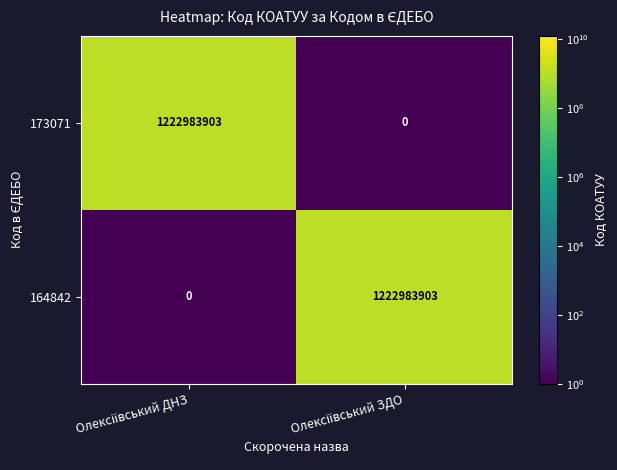

What is the highest value of the 164842 series?

1222983903